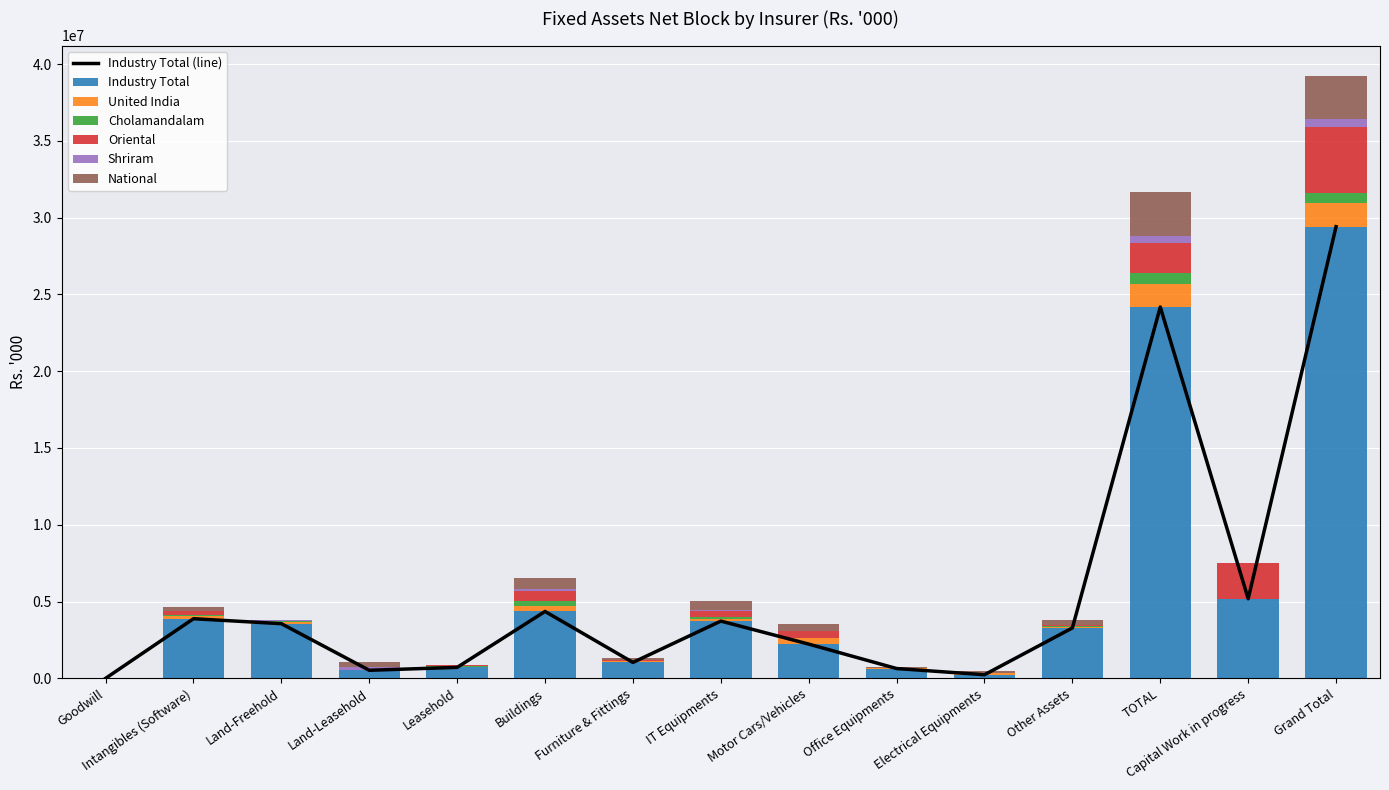

What are all the series names shown in the legend?

Industry Total, United India, Cholamandalam, Oriental, Shriram, National